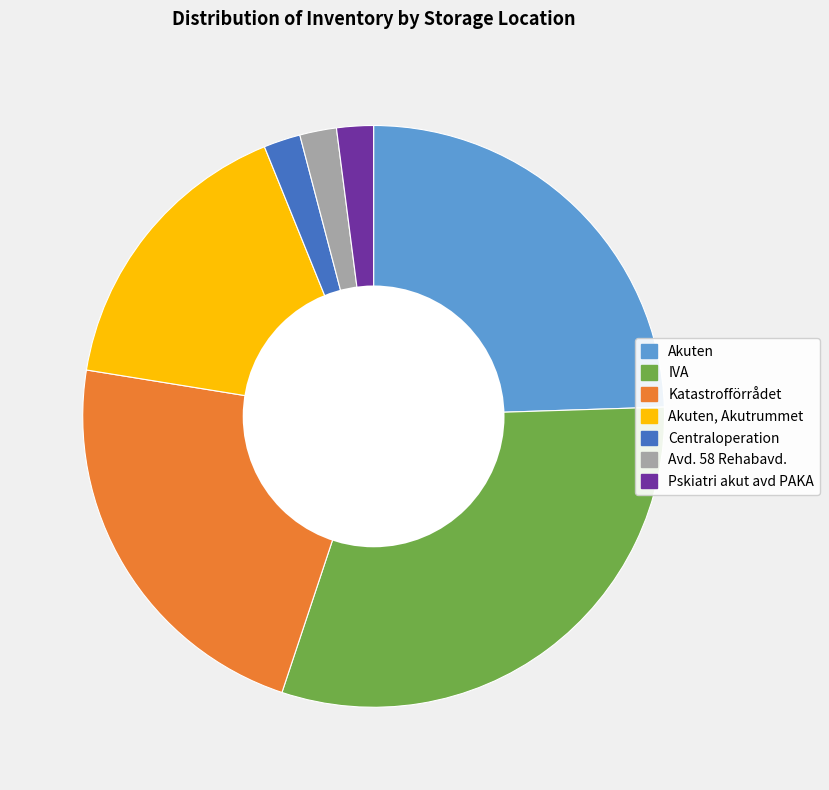

True or false: Katastrofförrådet accounts for 22% of the total.

True